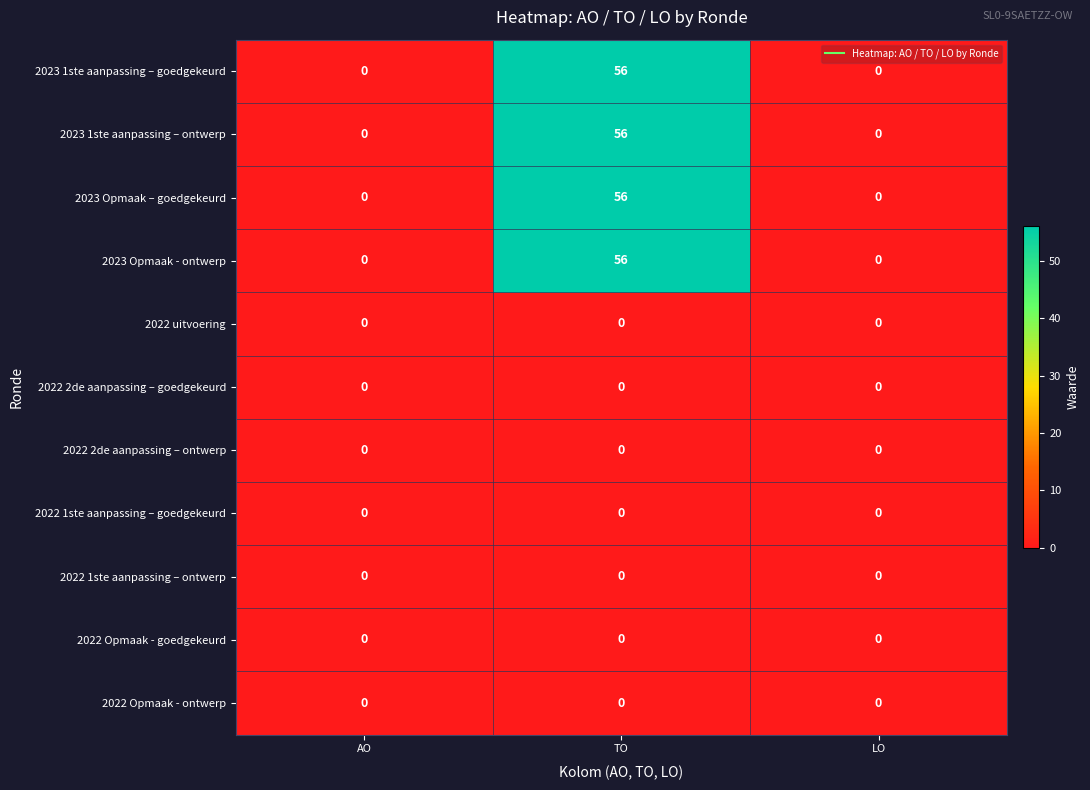

What is the total value across all series at TO?

224